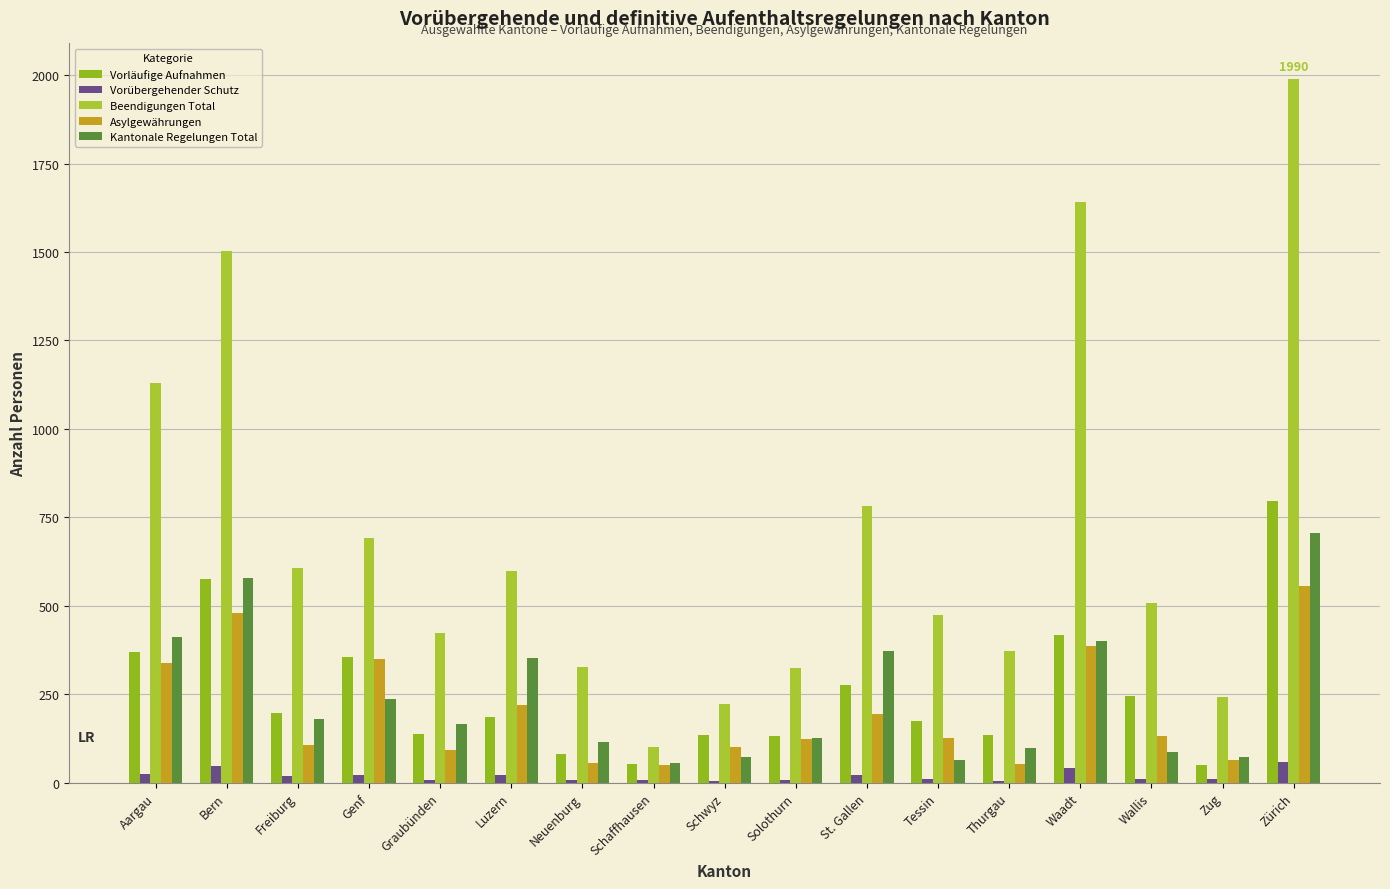

The Asylgewährungen series shows 31 at Wallis. True or false?

False